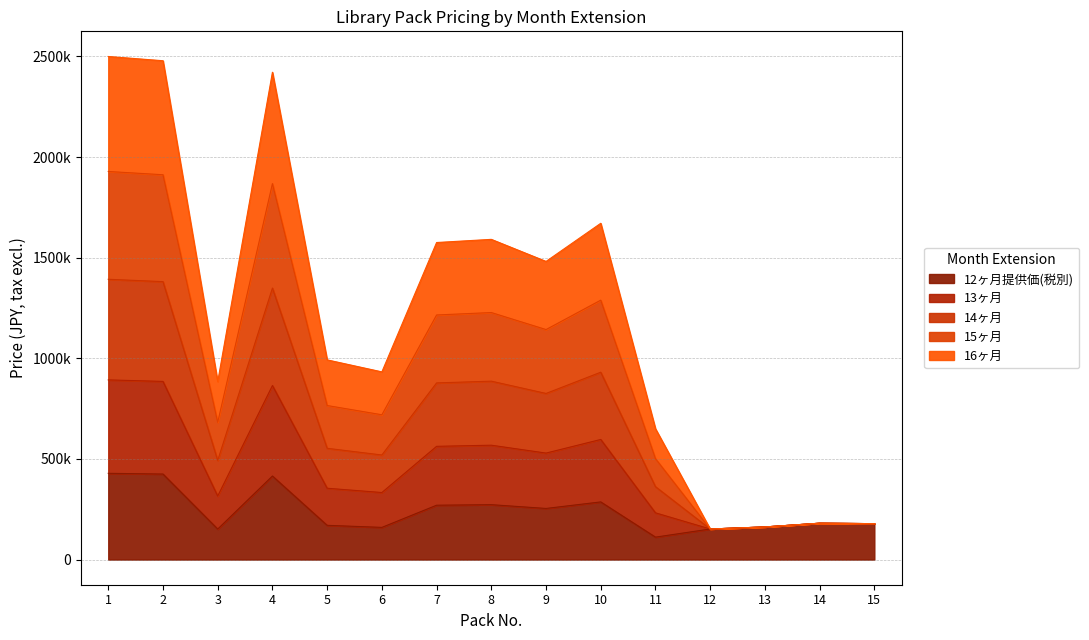

Does the chart have visible grid lines?

Yes